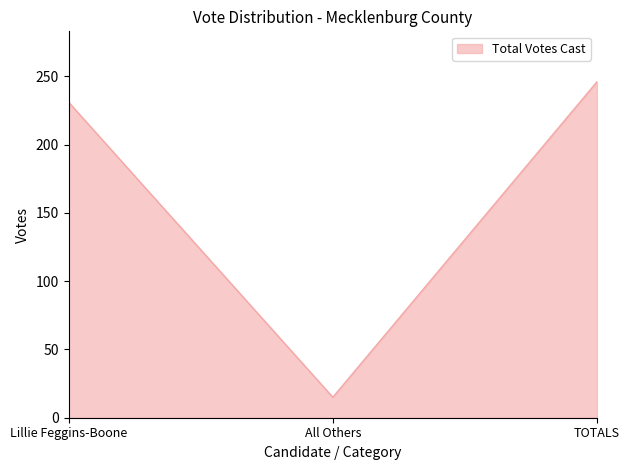

At which category does the chart reach its minimum across all series?

All Others